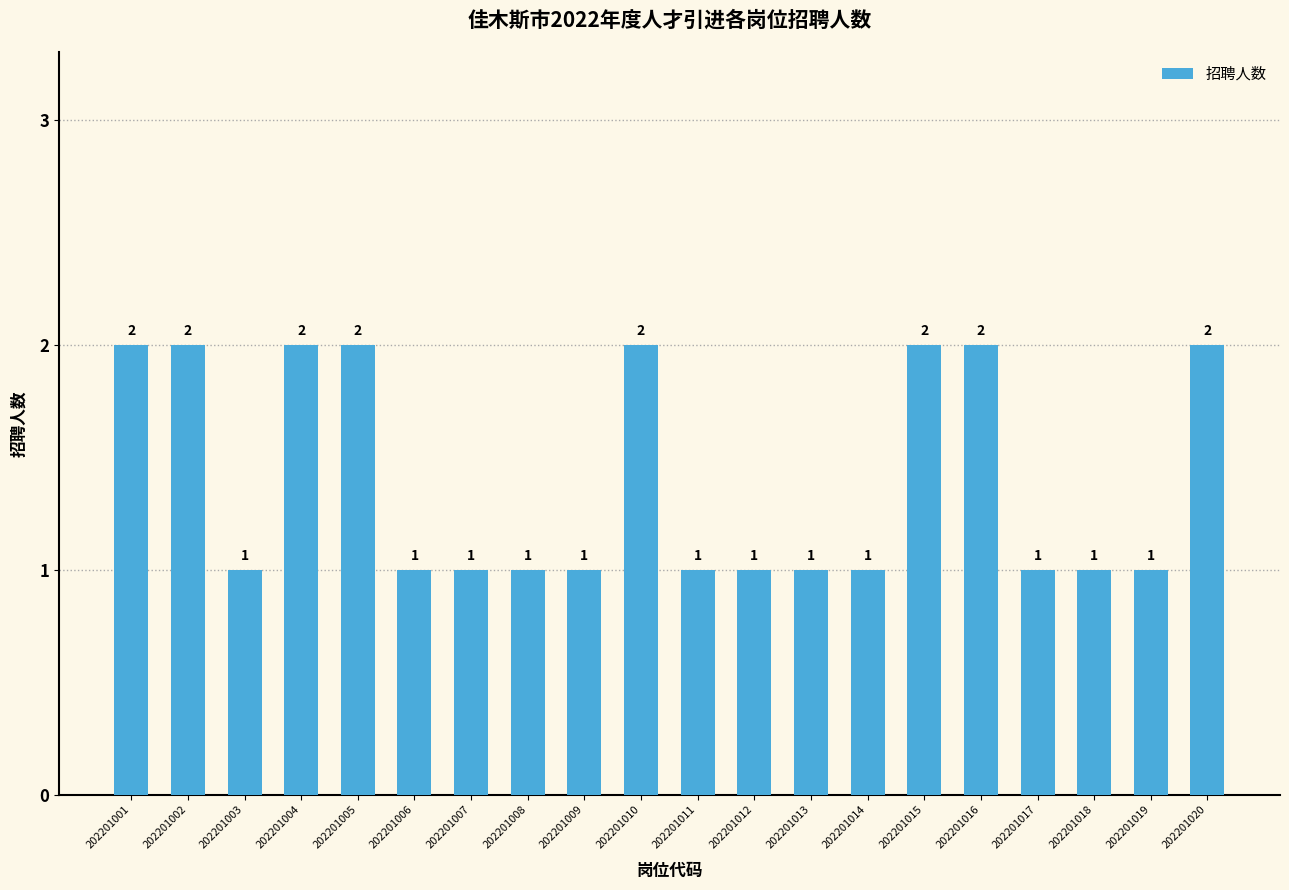

How many series are shown in this chart?

1